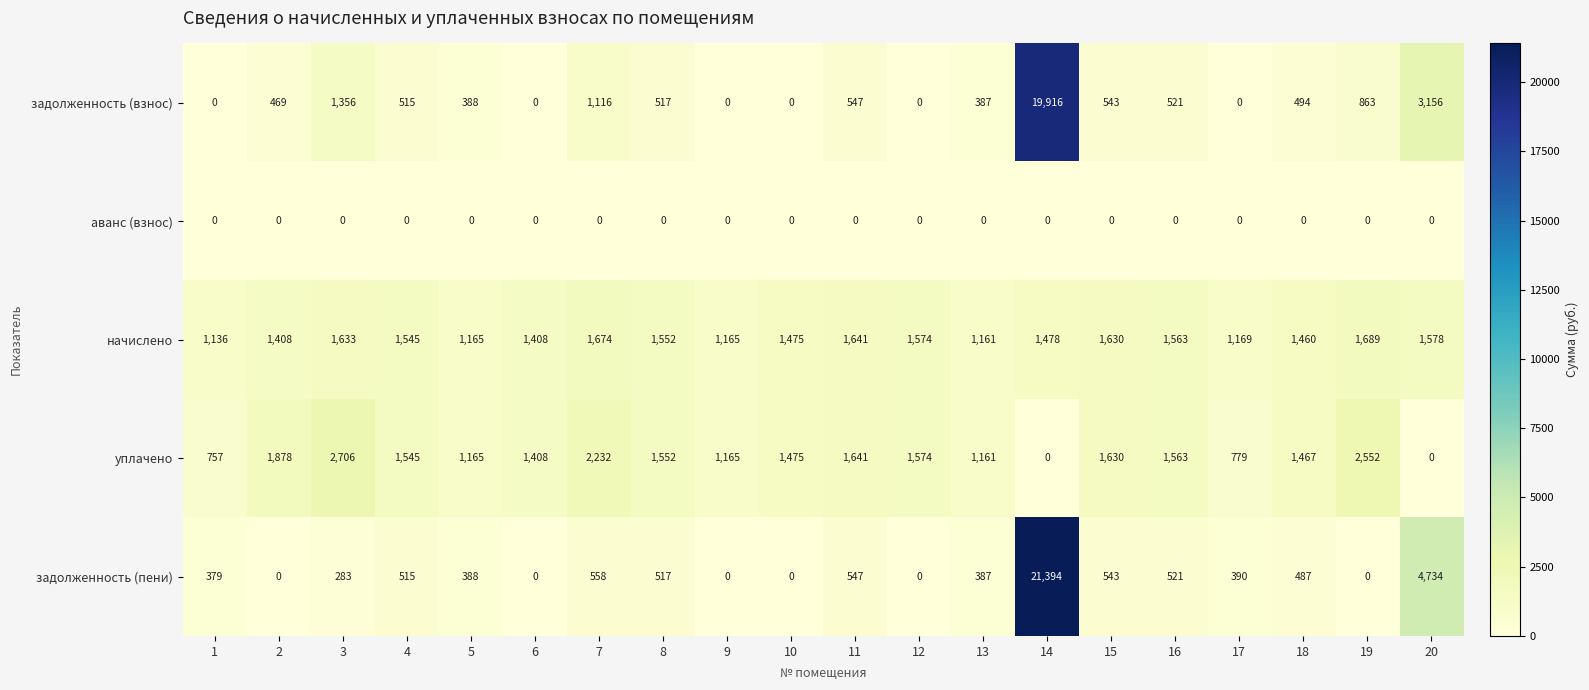

At how many categories does at least one series exceed 20327?

1